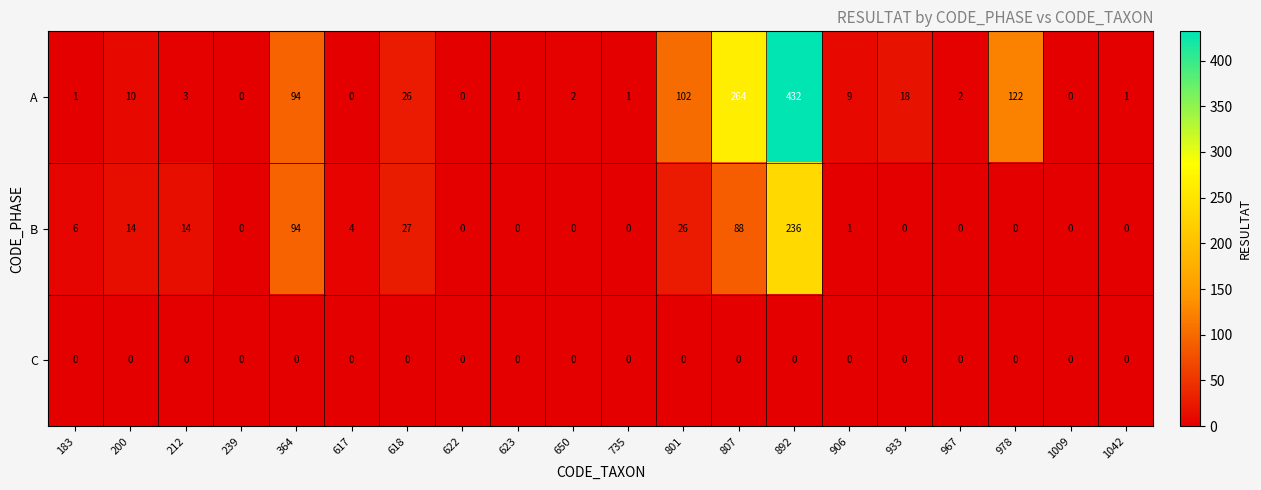

Rank the series at 618 from highest to lowest value.

B, A, C